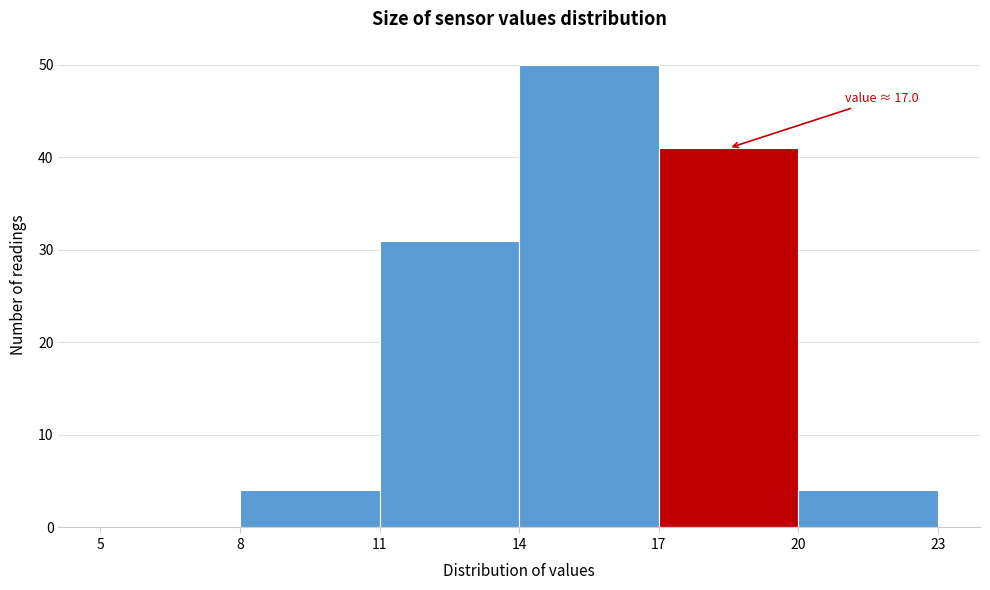

Which range on the x-axis has the tallest bar?

14 to 17